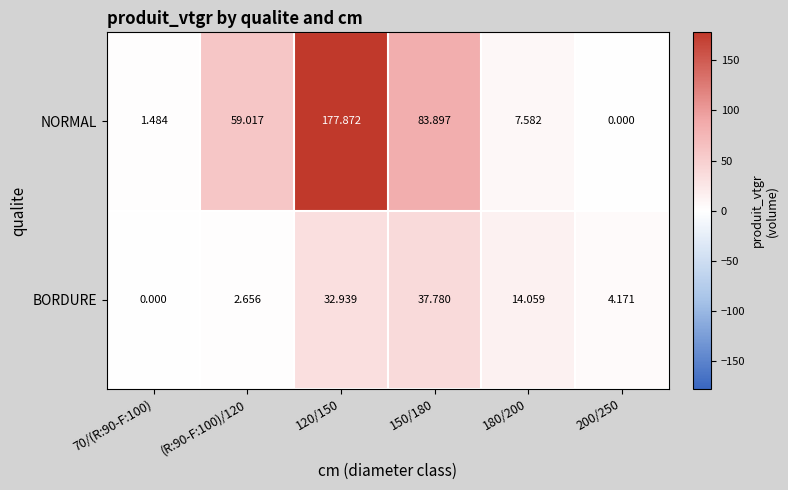

Which series changed the most between 120/150 and 150/180?

NORMAL